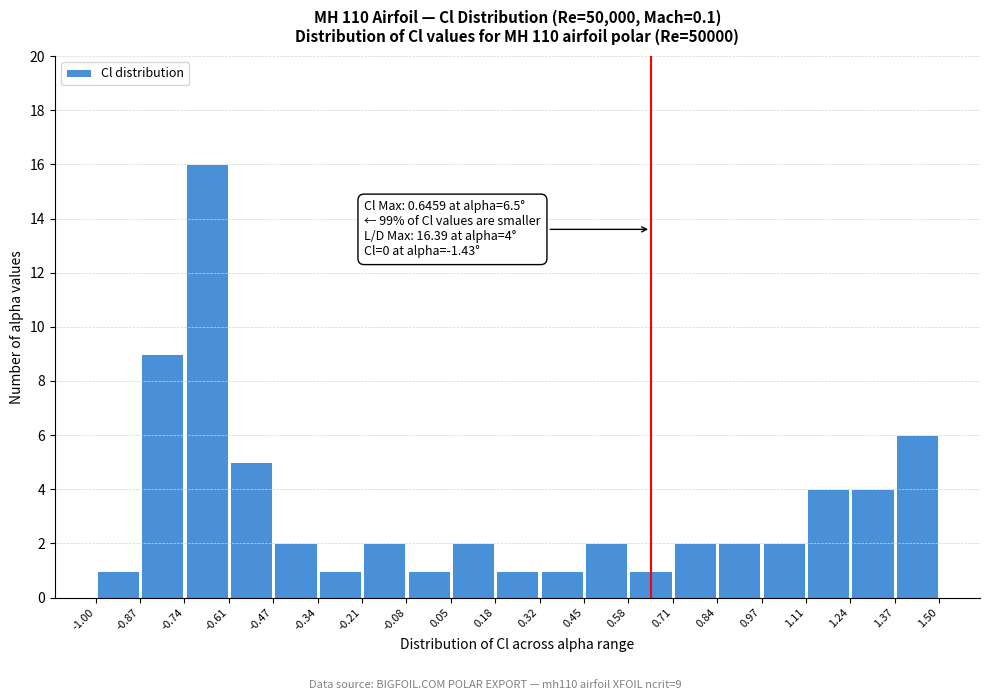

Which range on the x-axis has the tallest bar?

-0.74 to -0.61